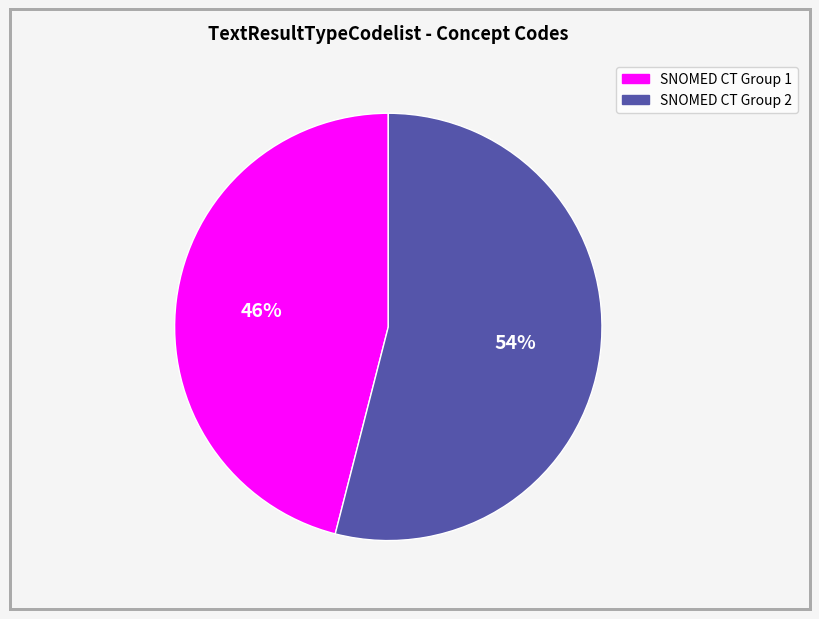

How many slices are in this pie chart?

2